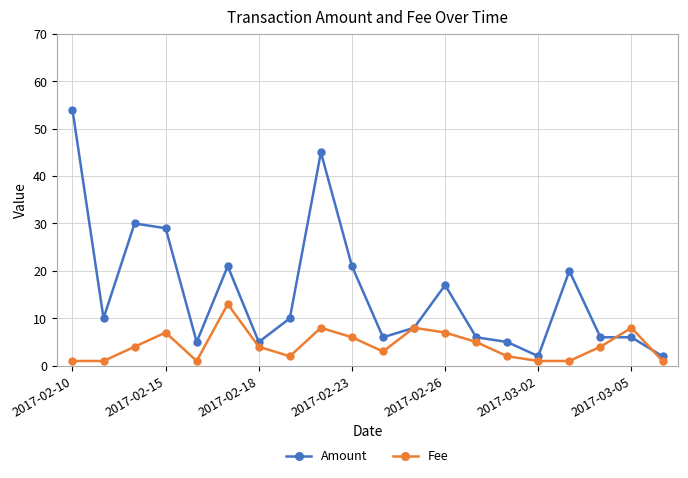

Which series has the widest spread of values?

Amount